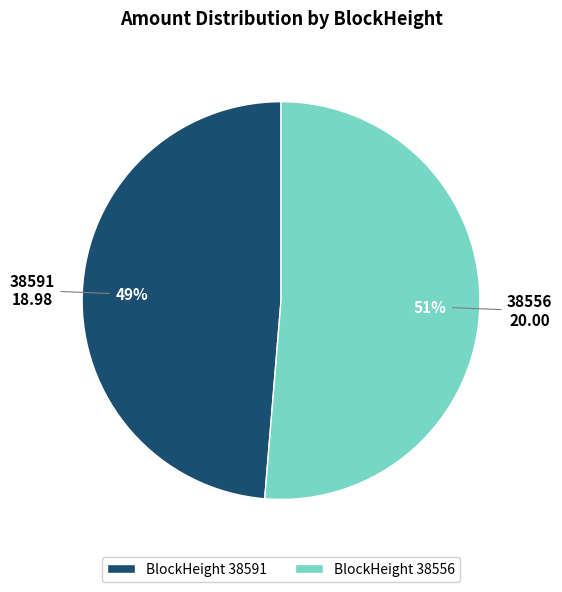

How many segments does this pie chart have?

2